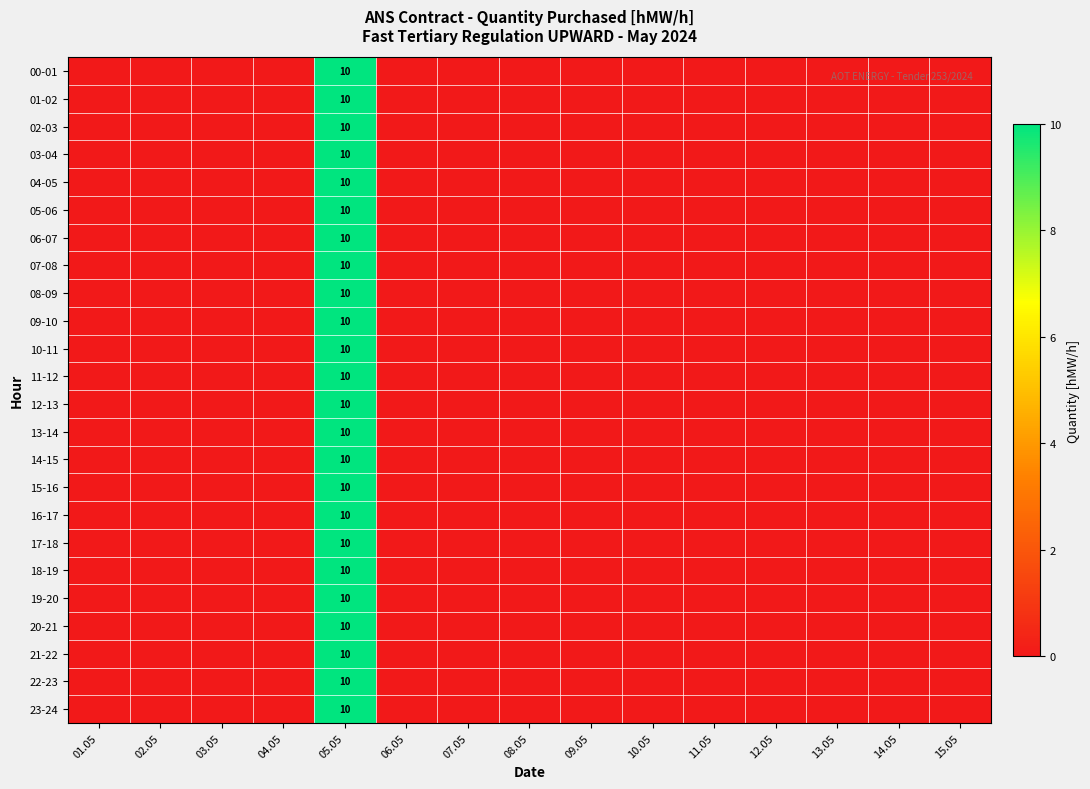

True or false: 13-14 has a value of 0 at 09.05.

True